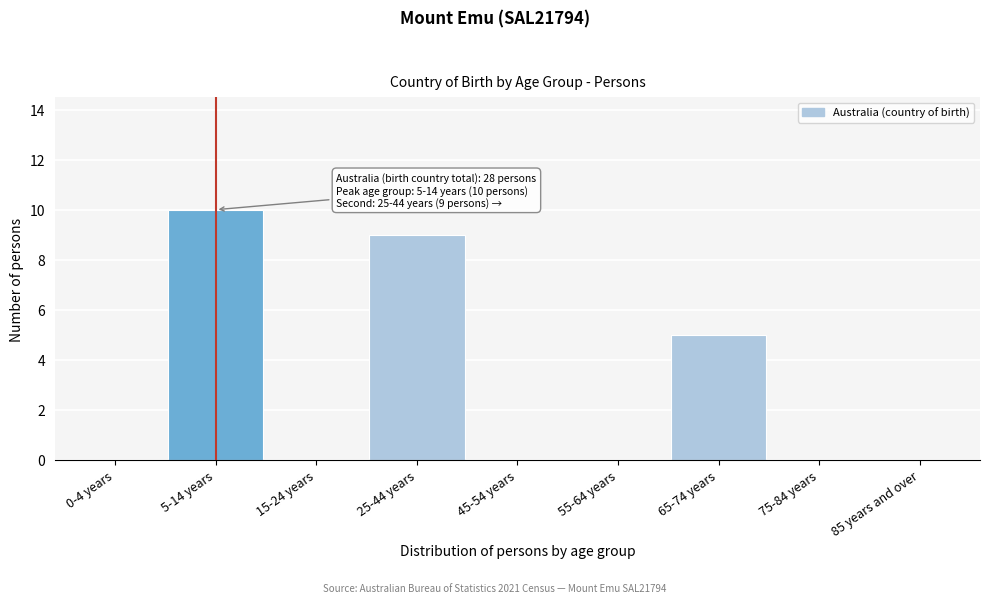

Reading right to left, transcribe all the data shown in this chart.

85 years and over=0	75-84 years=0	65-74 years=5	55-64 years=0	45-54 years=0	25-44 years=9	15-24 years=0	5-14 years=10	0-4 years=0